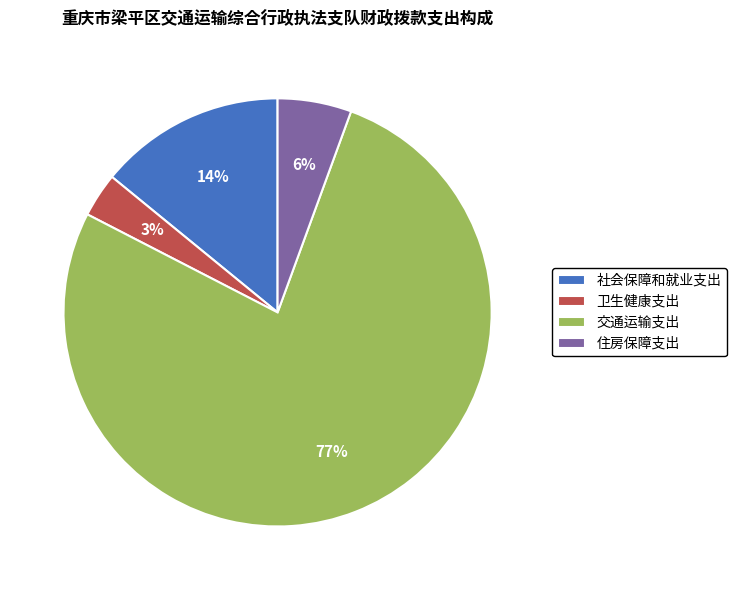

Which category has the biggest portion of the pie?

交通运输支出